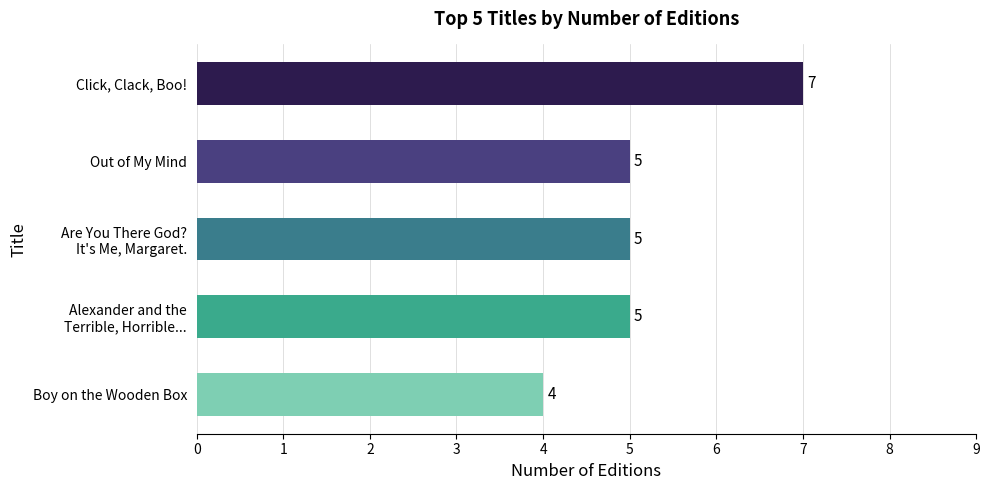

Between Click, Clack, Boo! and Out of My Mind, which is larger?

Click, Clack, Boo!